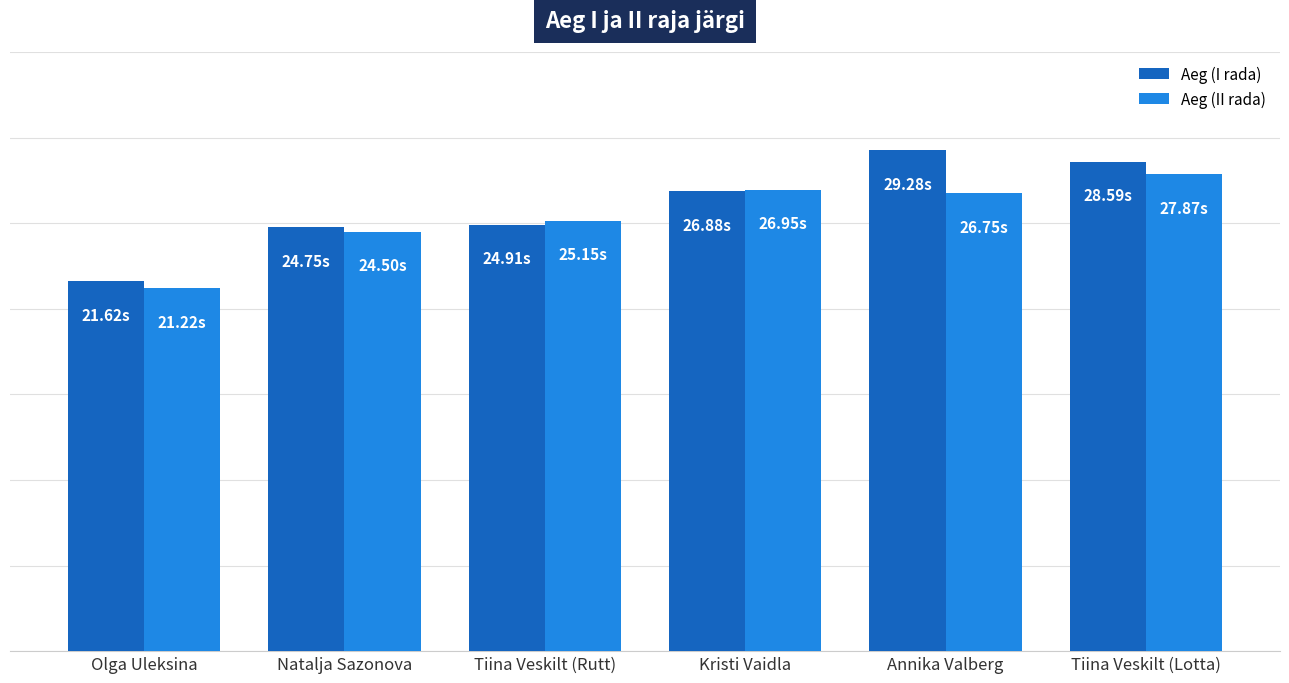

How many bars are there in total?

12